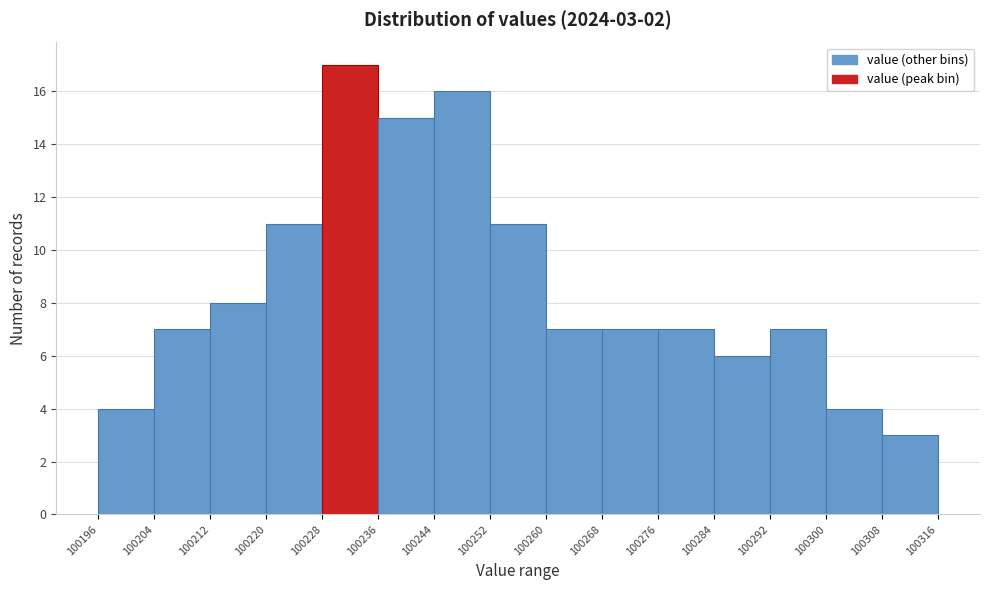

Which range on the x-axis has the tallest bar?

100228 to 100236